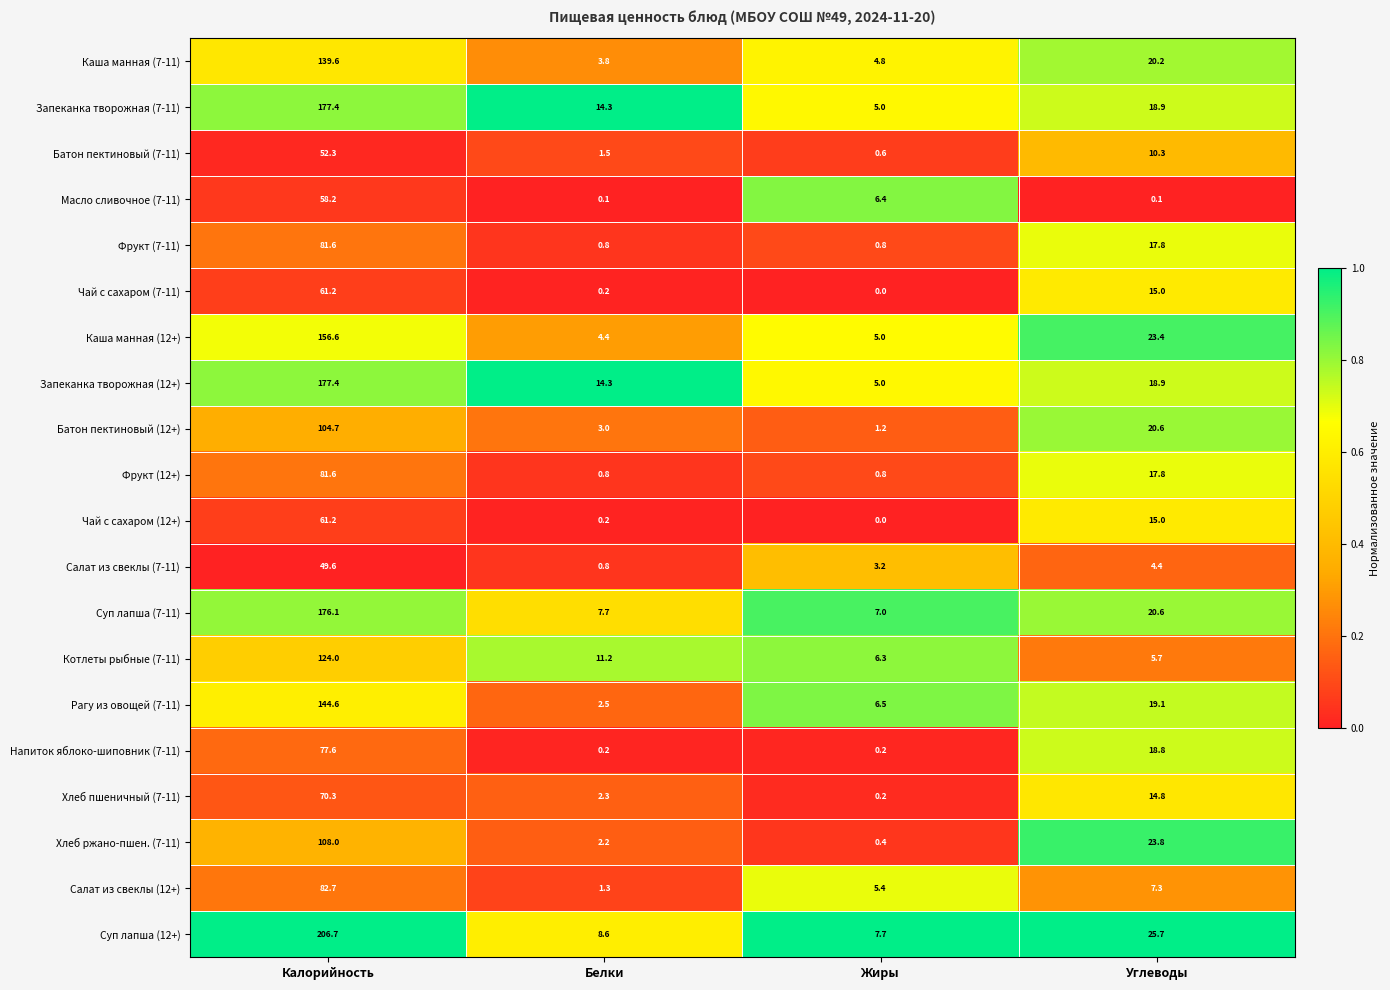

Is it true that Суп лапша (7-11) equals 176.1 at Калорийность?

True